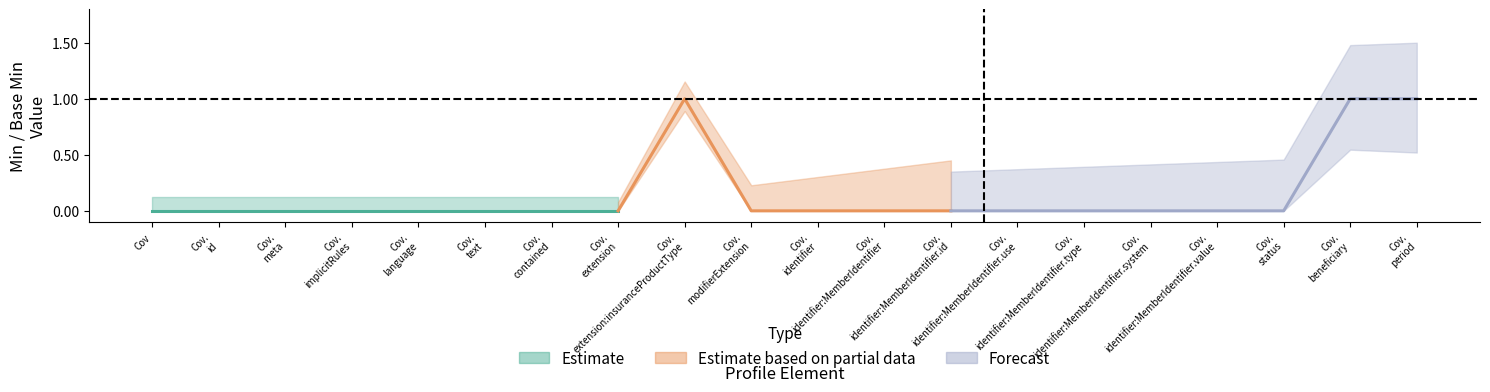

Does the chart display data point markers on the line(s)?

No